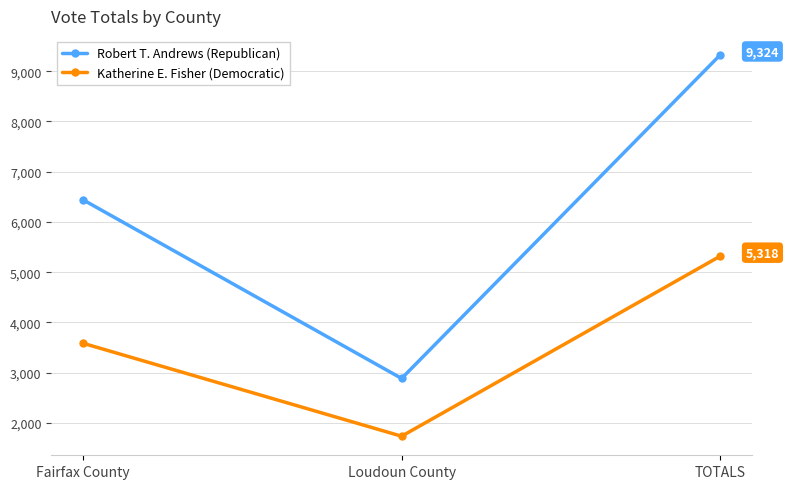

What is the spread (max minus min) of values at Fairfax County?

2856